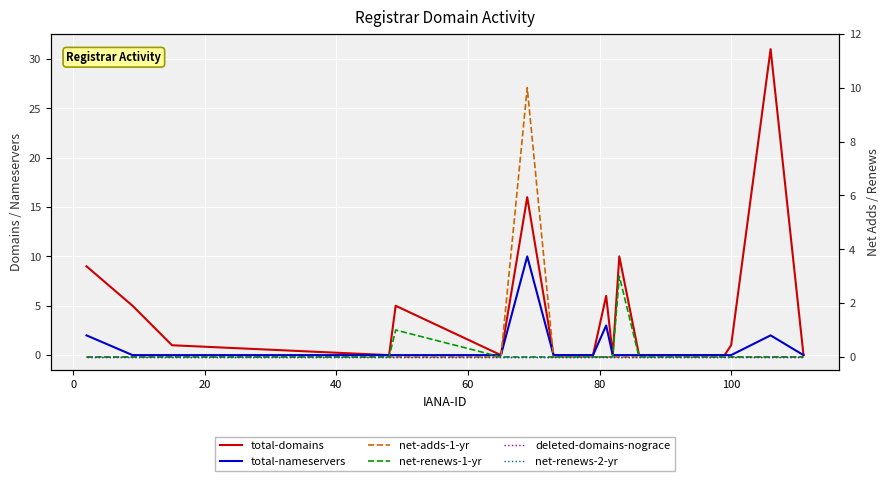

What is the sum of all net-adds-1-yr values?

10